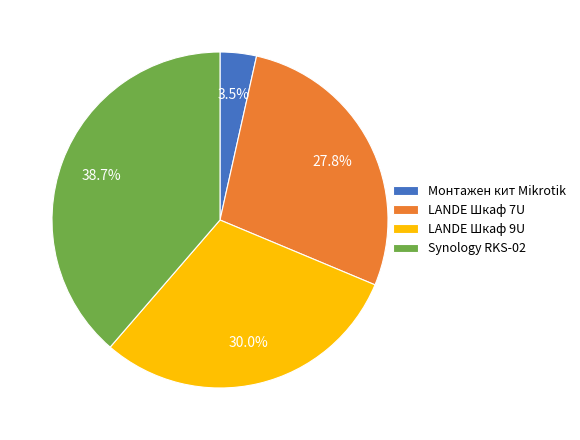

How much of the chart is everything except Synology RKS-02?

61.3%